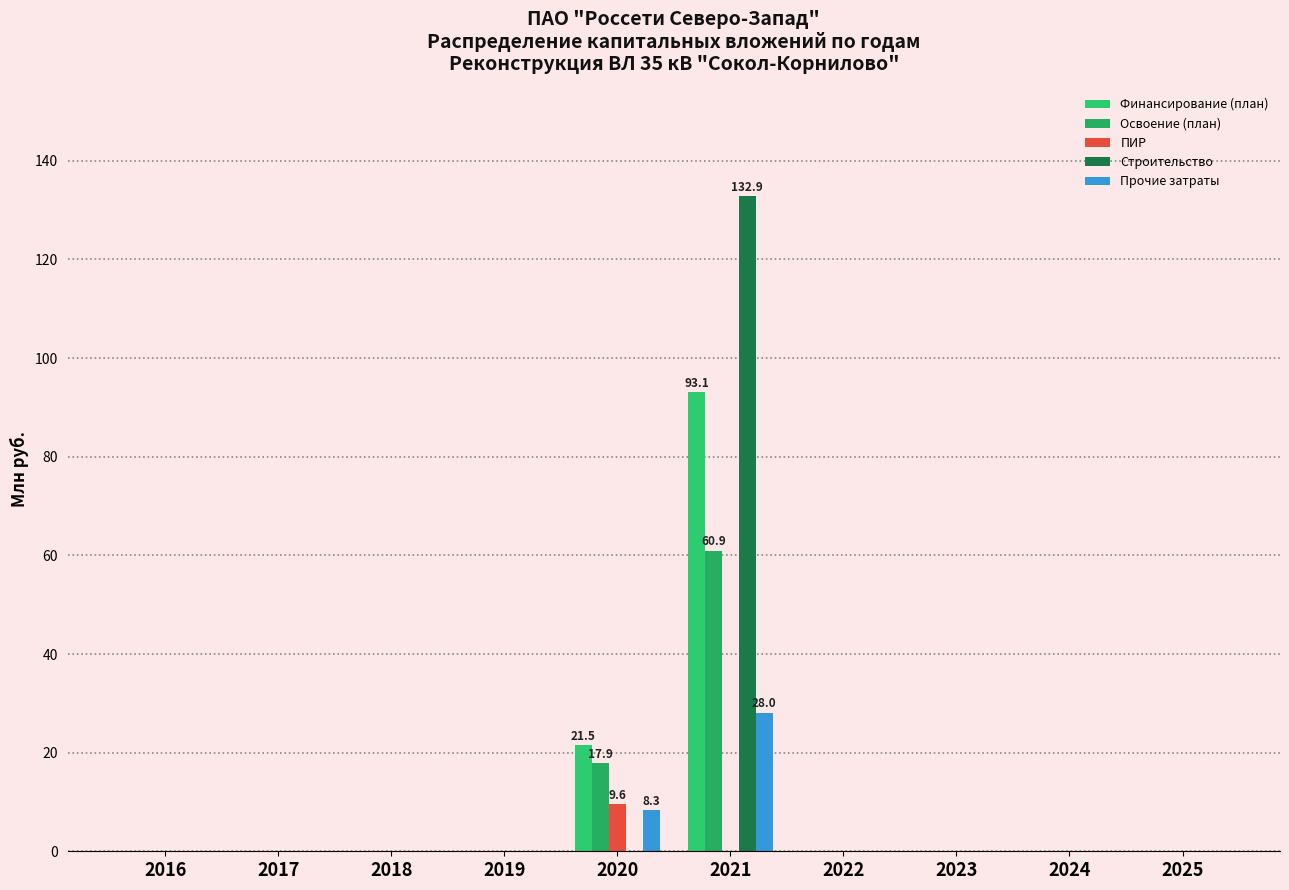

Which series has the largest total across all categories?

Строительство